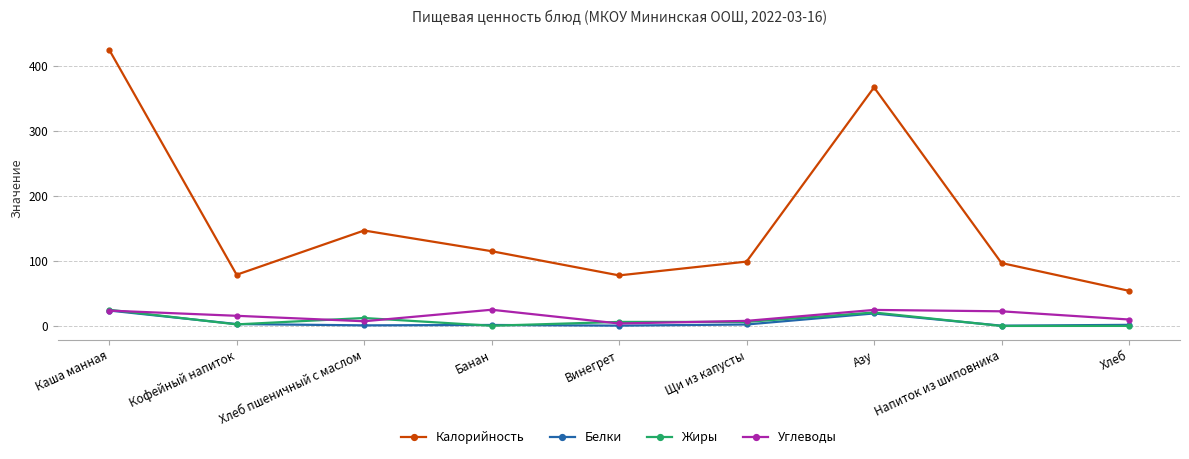

What are all the series names shown in the legend?

Калорийность, Белки, Жиры, Углеводы